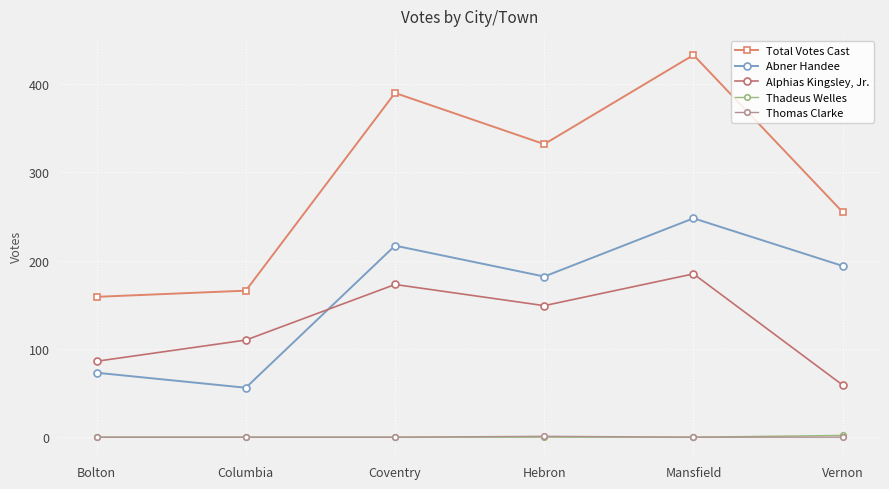

What is the label of the 4th point from the right?

Coventry